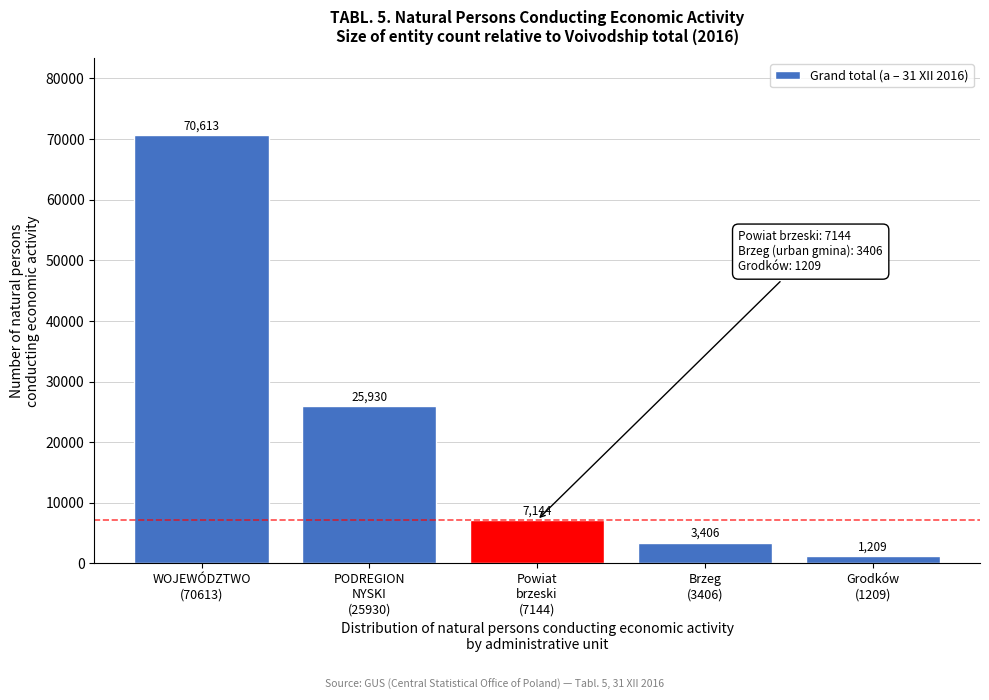

Reading left to right, list all the values displayed in this chart.

70613	25930	7144	3406	1209